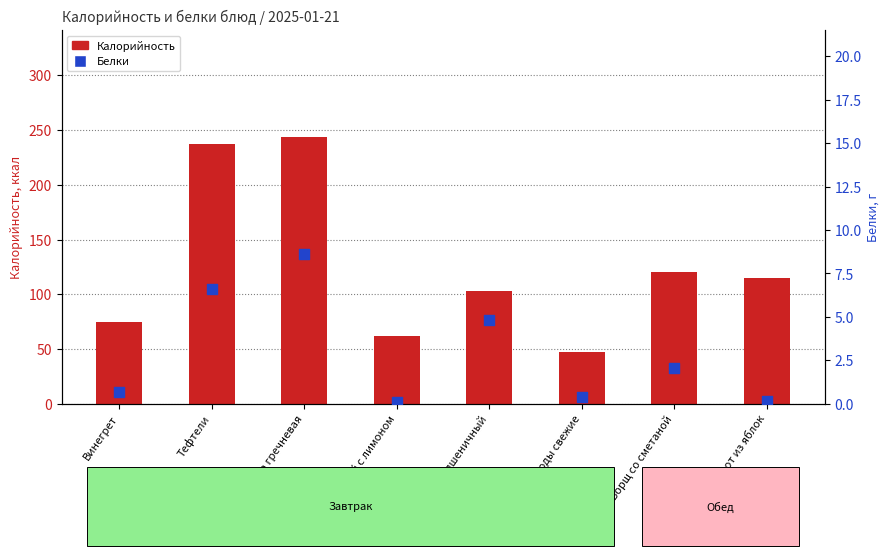

At which category is the sum across all series the highest?

Каша гречневая